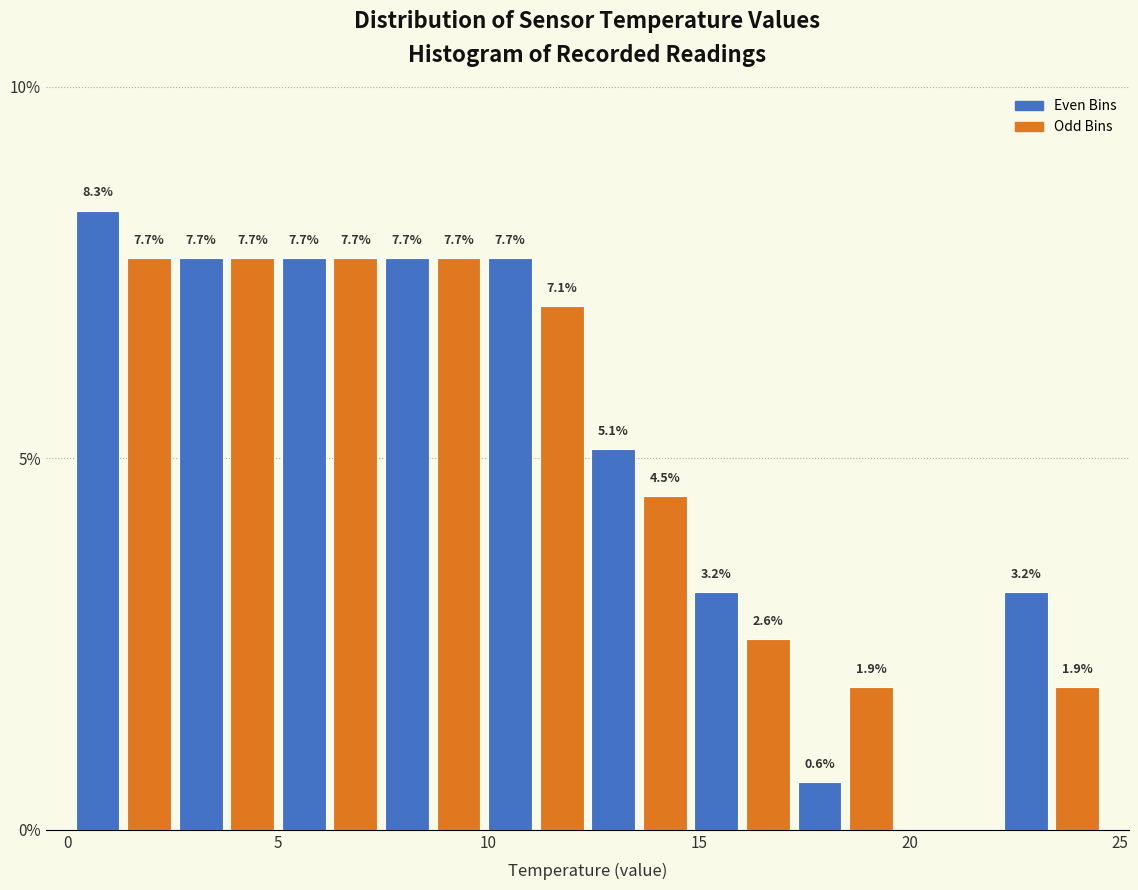

Read against the x-axis, roughly where is the centre of the tallest bar?

0.5